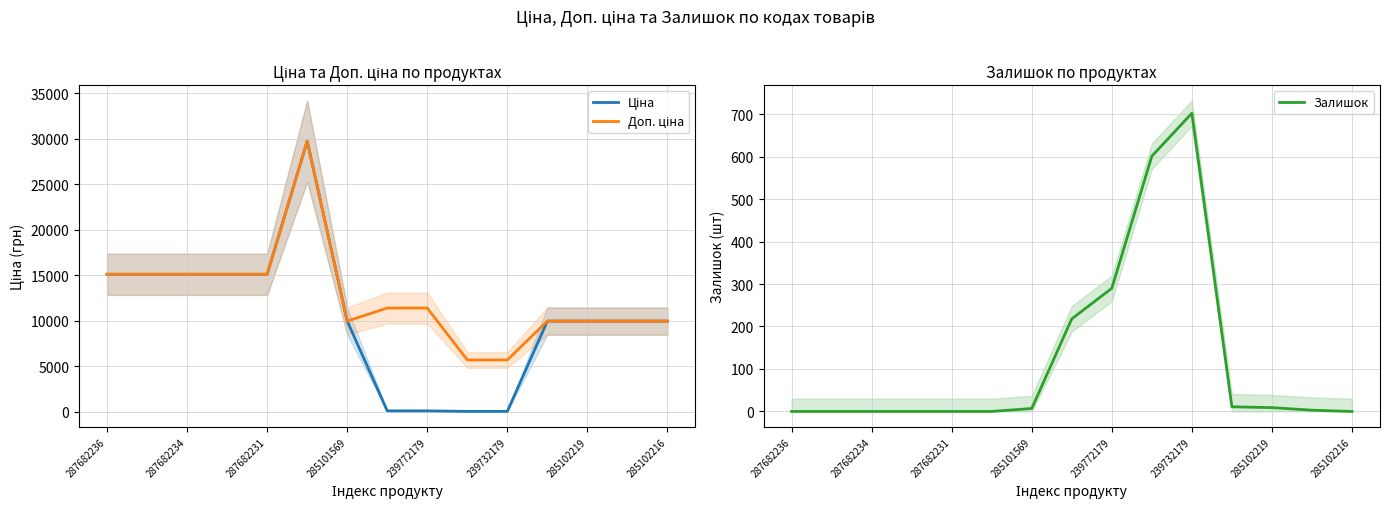

Is it true that Залишок equals 0 at 285102216?

True